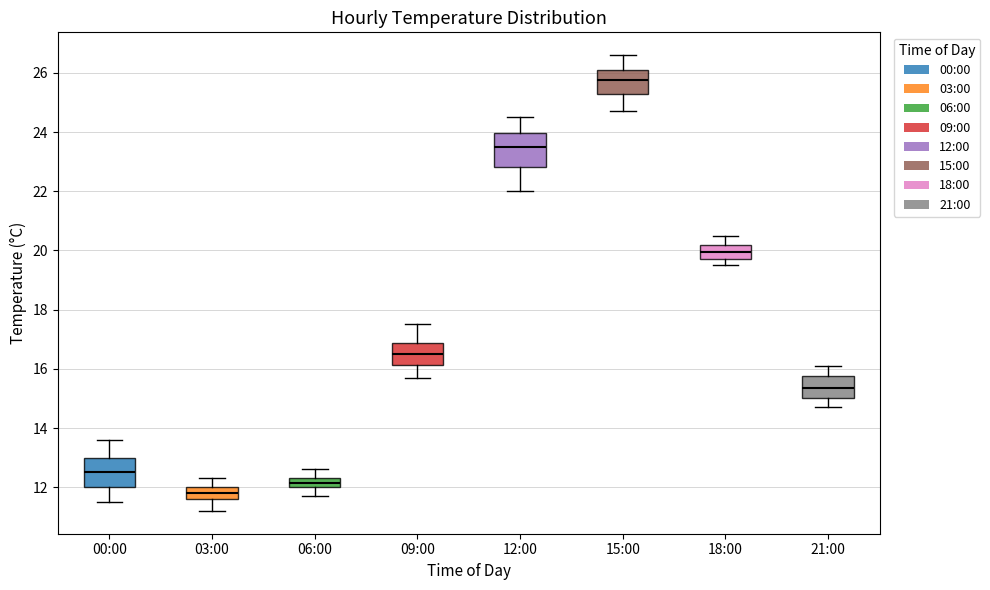

Which box's median line is the highest?

15:00